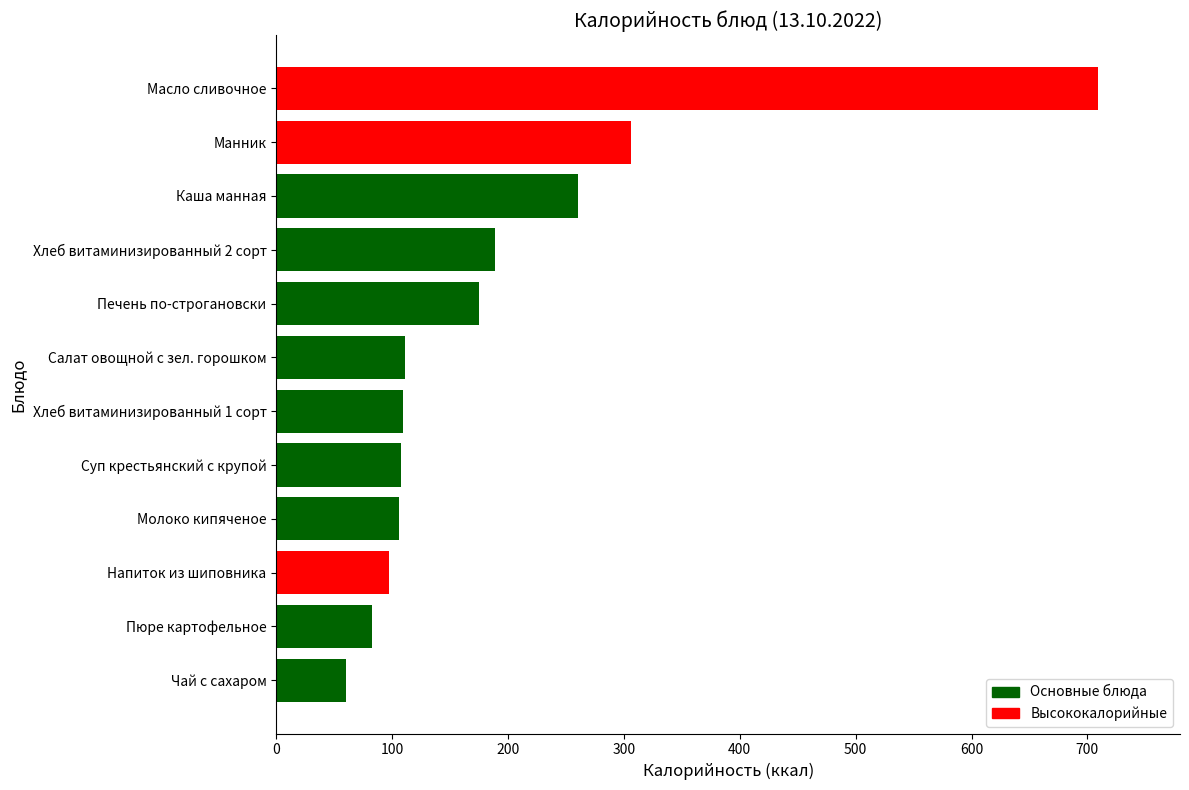

What is the difference between the maximum and minimum values?

649